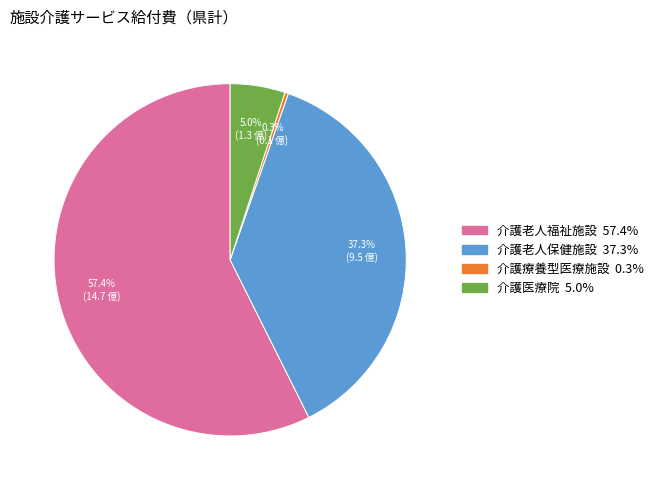

What is the majority slice?

介護老人福祉施設